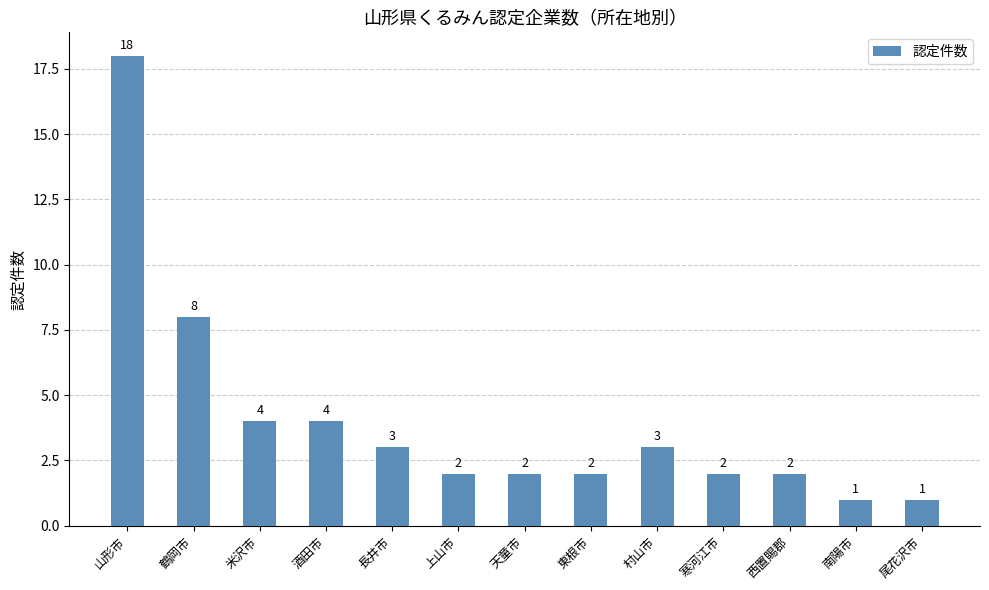

What is the sum of the values at 尾花沢市 and 東根市?

3